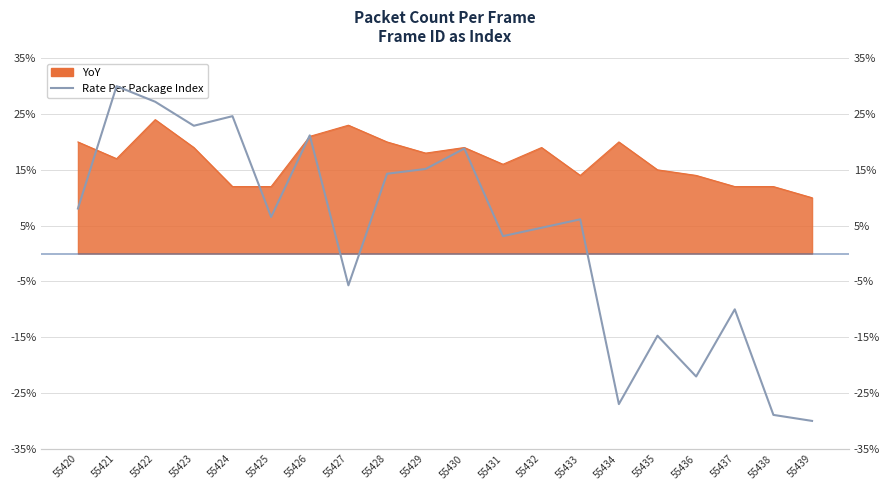

List the labels in order of value, smallest first.

55439, 55438, 55434, 55436, 55435, 55437, 55427, 55431, 55432, 55433, 55425, 55420, 55428, 55429, 55430, 55426, 55423, 55424, 55422, 55421